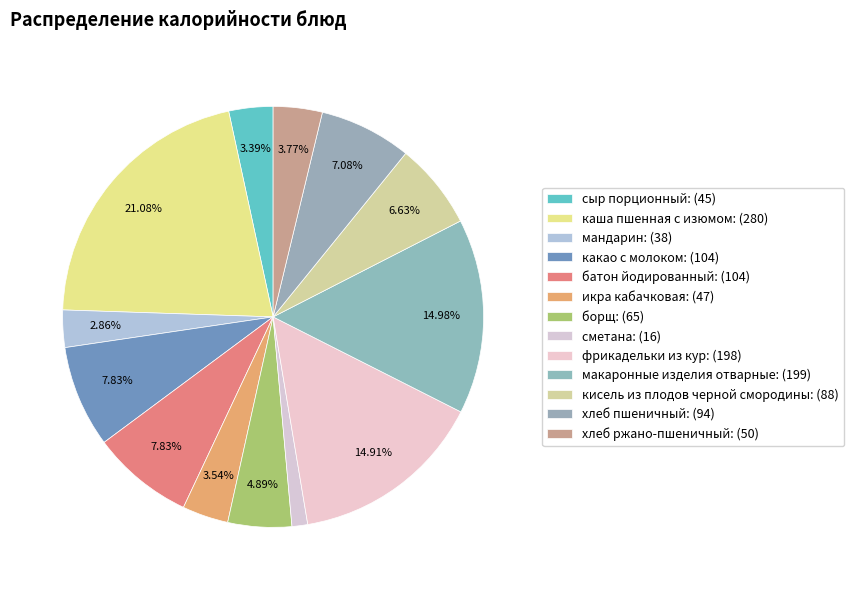

To the nearest percent, what portion does батон йодированный represent?

8%